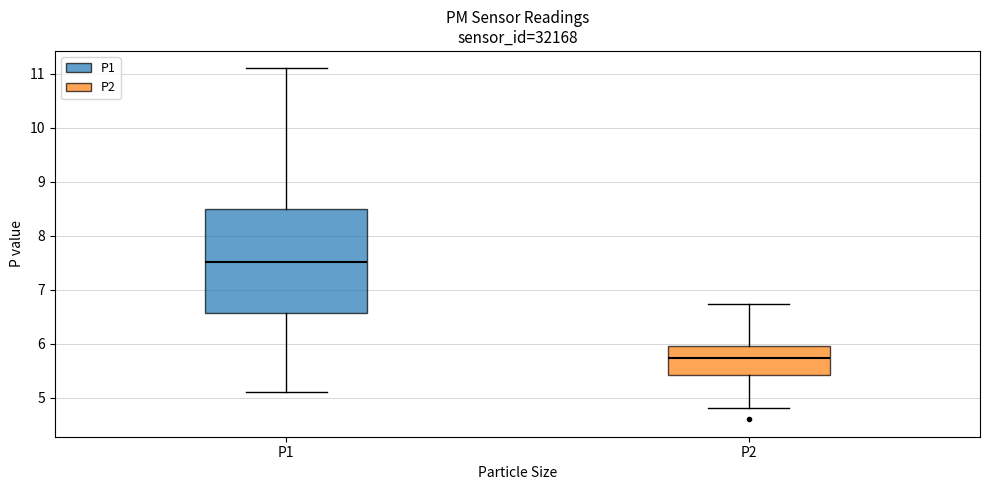

Where does the median line of the box for P1 sit on the y-axis? The values are not printed on the chart, so give them approximately, as read against the axis.

7.5